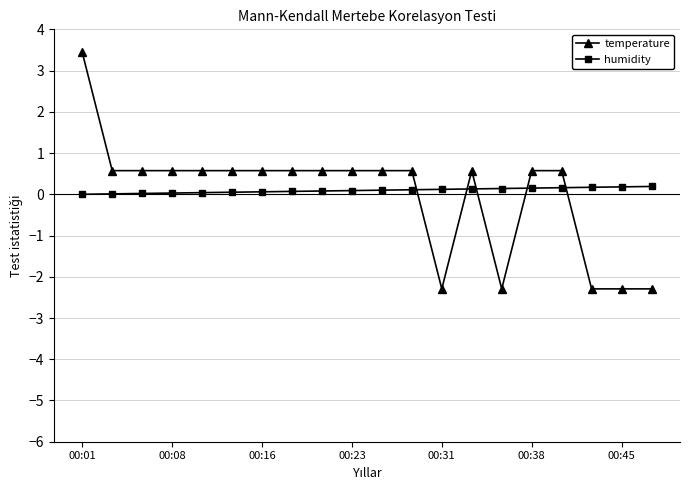

List the series in order of their peak value, lowest first.

humidity, temperature